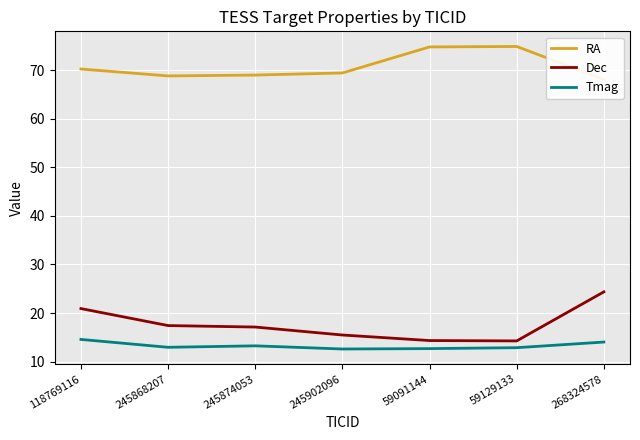

What position from the right is 245874053?

5